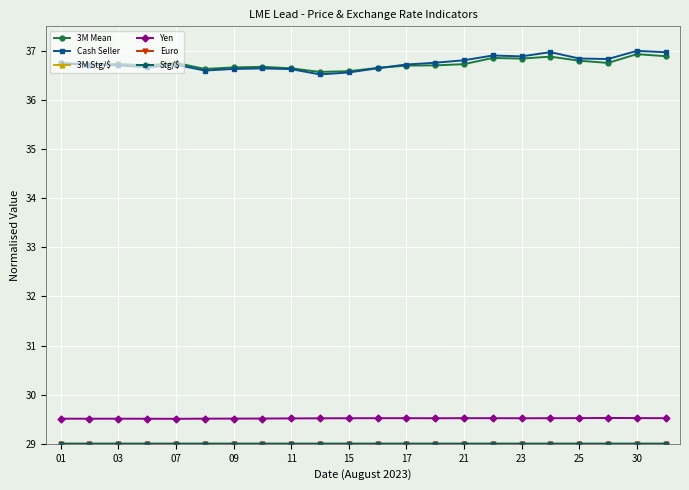

True or false: Cash Seller has more than 0 interior local peaks.

True